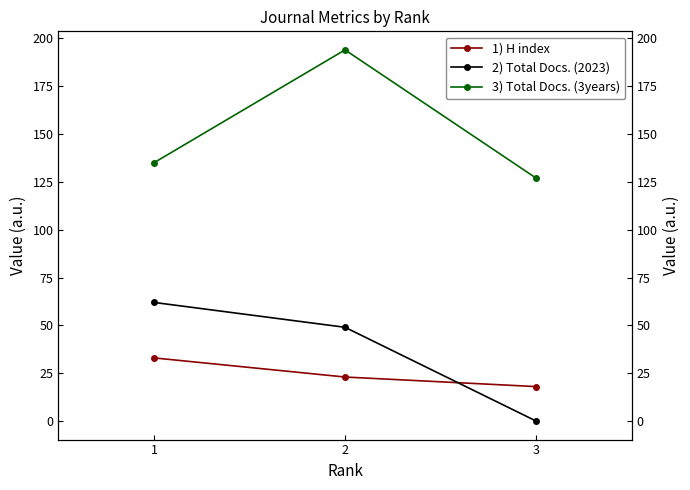

Reading left to right, extract all data points from this chart.

1) H index: 33	23	18
2) Total Docs. (2023): 62	49	0
3) Total Docs. (3years): 135	194	127